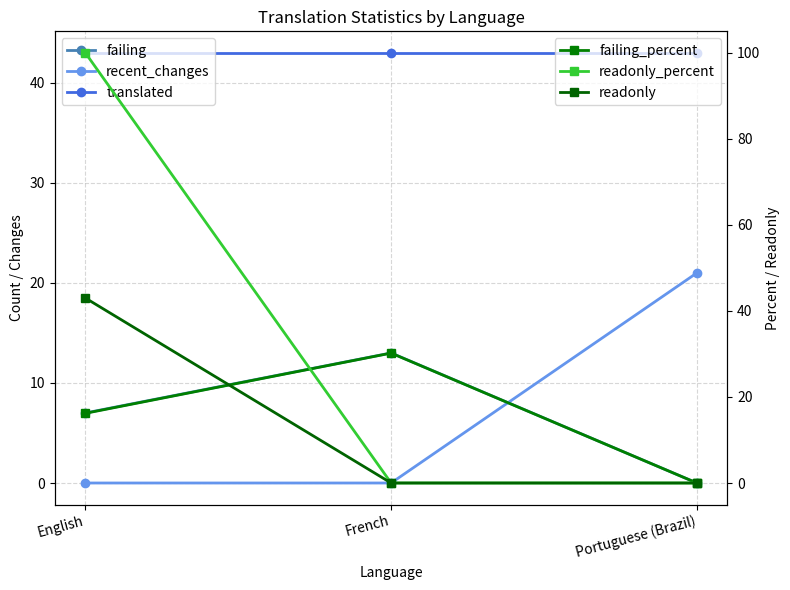

Reading left to right, what are all the values shown in this chart?

failing: English=7.0	French=13.0	Portuguese (Brazil)=0.0
recent_changes: English=0.0	French=0.0	Portuguese (Brazil)=21.0
translated: English=43.0	French=43.0	Portuguese (Brazil)=43.0
failing_percent: English=16.2	French=30.2	Portuguese (Brazil)=0.0
readonly_percent: English=100.0	French=0.0	Portuguese (Brazil)=0.0
readonly: English=43.0	French=0.0	Portuguese (Brazil)=0.0